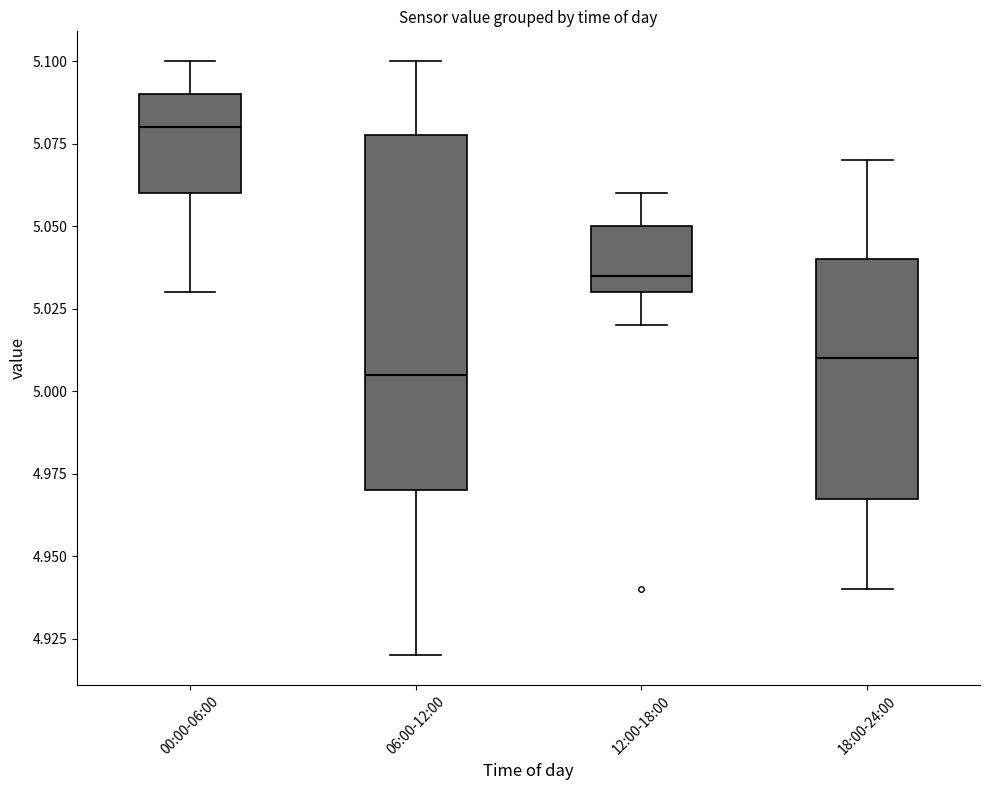

Where is the upper edge of the box for 12:00-18:00 on the y-axis? The values are not printed on the chart, so give them approximately, as read against the axis.

5.050